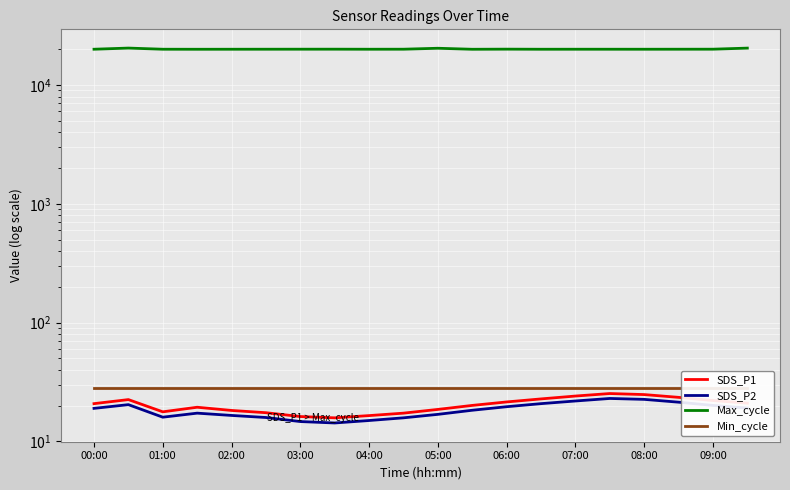

True or false: SDS_P2 and Min_cycle intersect in this chart.

False